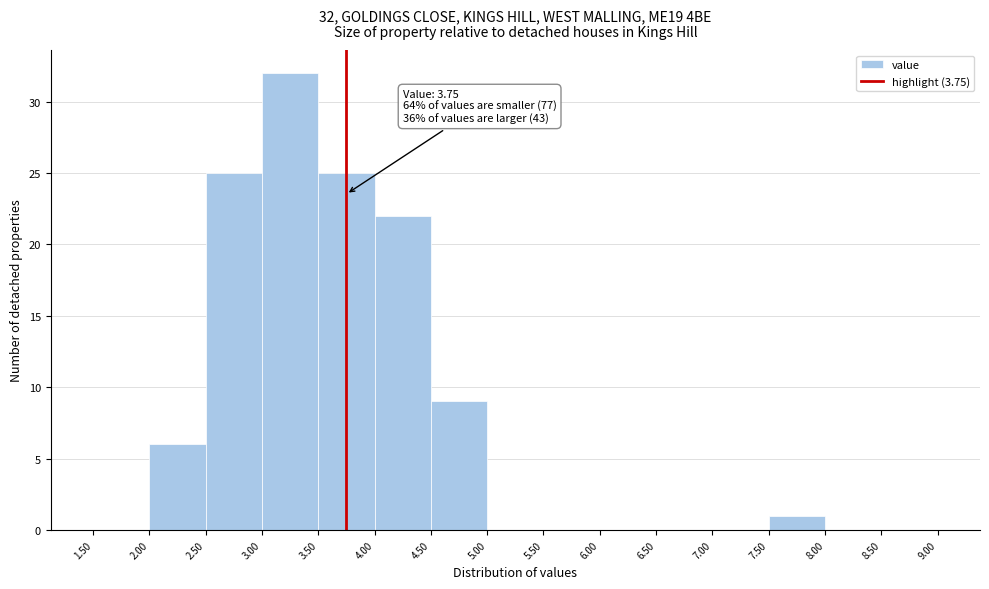

Over which range of the x-axis is the bar tallest?

3.00 to 3.50